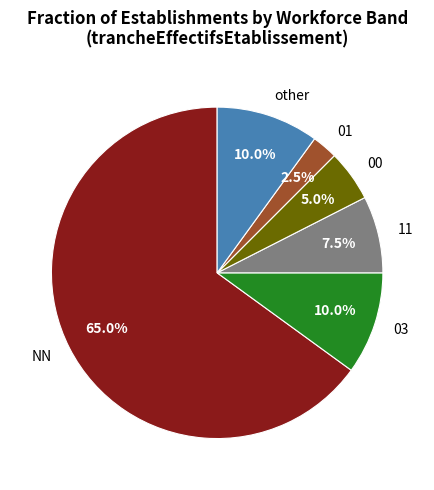

To the nearest percent, what is the combined percentage of 11 and NN?

72%